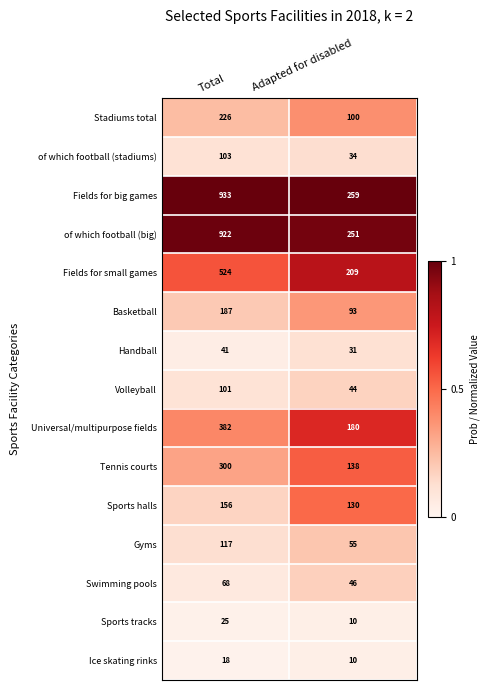

Which series has the largest range (max minus min)?

Fields for big games